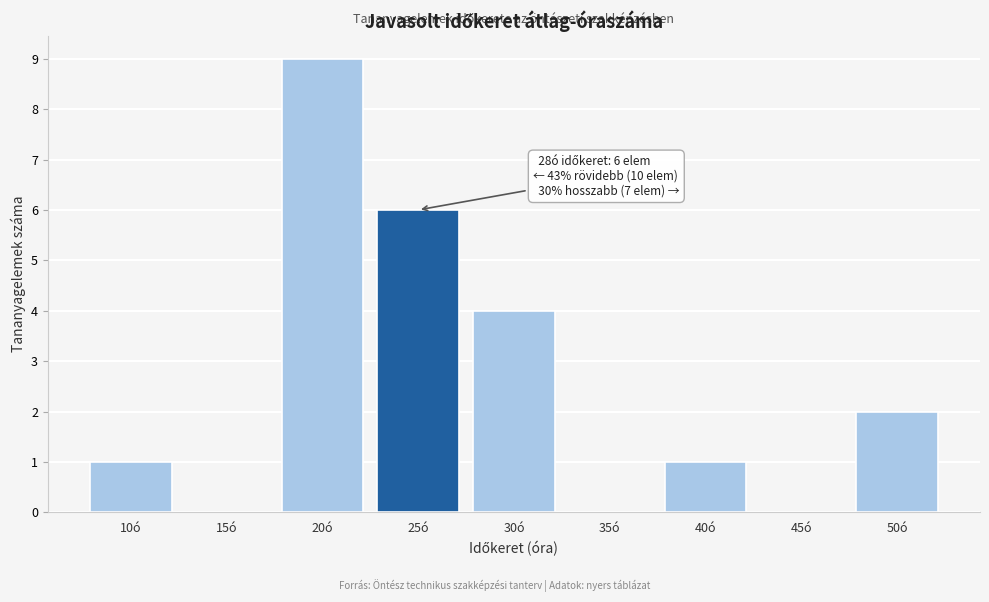

Reading left to right, extract all data points from this chart.

10ó=1	15ó=0	20ó=9	25ó=6	30ó=4	35ó=0	40ó=1	45ó=0	50ó=2